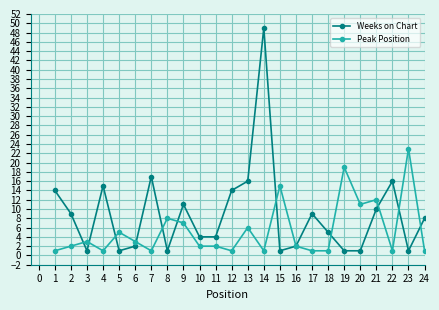

True or false: Weeks on Chart has more than 1 points higher than both neighbors.

True